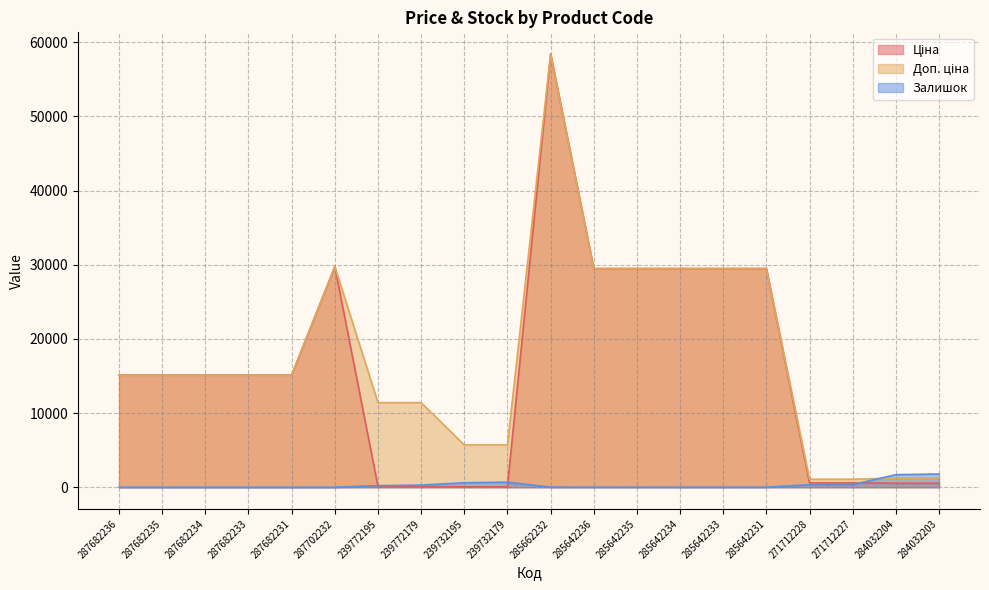

Reading right to left, extract all data points from this chart.

Ціна: 284032203=539.0	284032204=539.0	271712227=589.9	271712228=589.9	285642231=29491.5	285642233=29491.5	285642234=29491.5	285642235=29491.5	285642236=29491.5	285662232=58426.5	239732179=57.0	239732195=57.0	239772179=114.1	239772195=114.1	287702232=29747.2	287682231=15120.0	287682233=15120.0	287682234=15120.0	287682235=15120.0	287682236=15120.0
Доп. ціна: 284032203=1235.4	284032204=1235.4	271712227=1081.7	271712228=1081.7	285642231=29491.5	285642233=29491.5	285642234=29491.5	285642235=29491.5	285642236=29491.5	285662232=58426.5	239732179=5705.0	239732195=5705.0	239772179=11410.0	239772195=11410.0	287702232=29747.2	287682231=15120.0	287682233=15120.0	287682234=15120.0	287682235=15120.0	287682236=15120.0
Залишок: 284032203=1786.0	284032204=1696.0	271712227=359.0	271712228=333.0	285642231=11.0	285642233=9.0	285642234=10.0	285642235=13.0	285642236=12.0	285662232=14.0	239732179=686.0	239732195=605.0	239772179=290.0	239772195=215.0	287702232=0.0	287682231=0.0	287682233=0.0	287682234=0.0	287682235=0.0	287682236=0.0